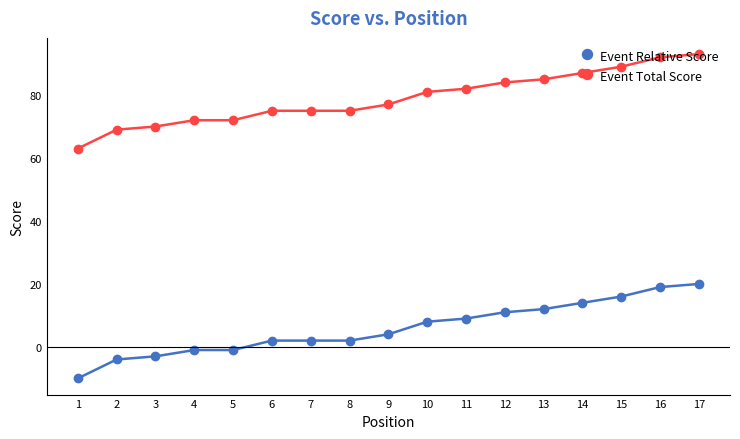

How many data points in Event Total Score are less than 77?

8